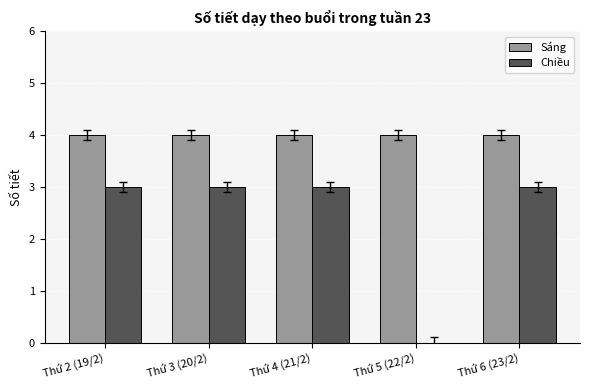

What is the sum of all Sáng values?

20